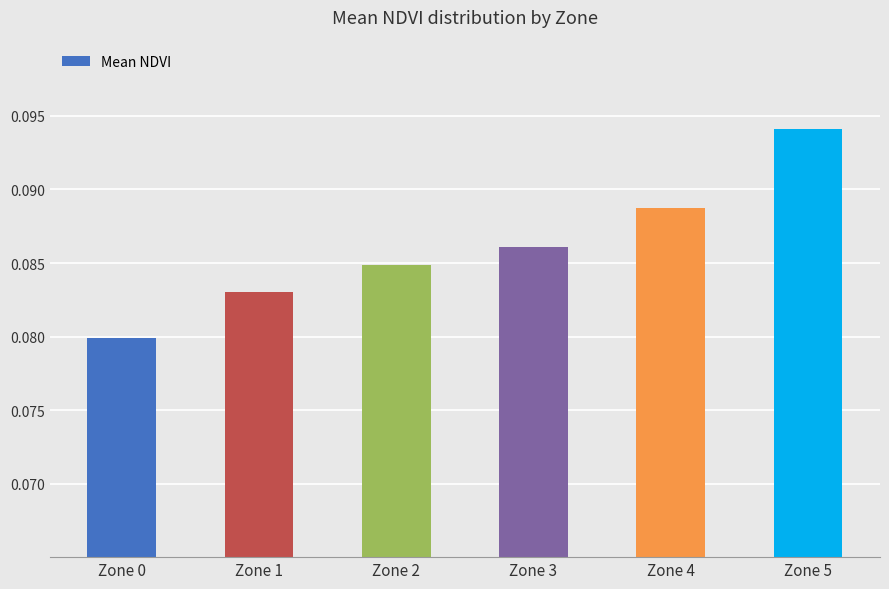

The chart shows a value of 0.0 at Zone 1. True or false?

False